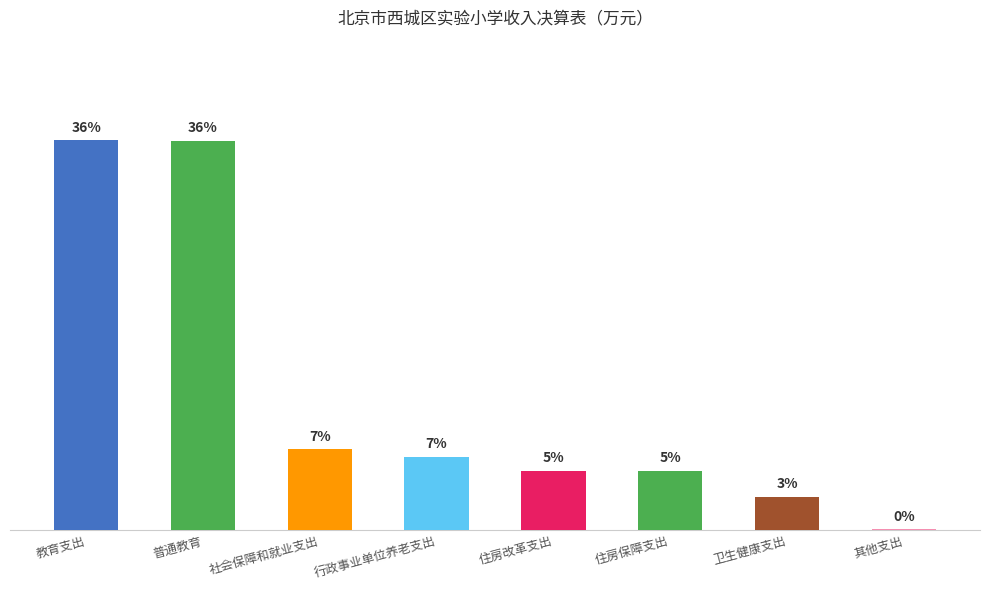

What is the change in value from 教育支出 to 住房改革支出?

-30.4